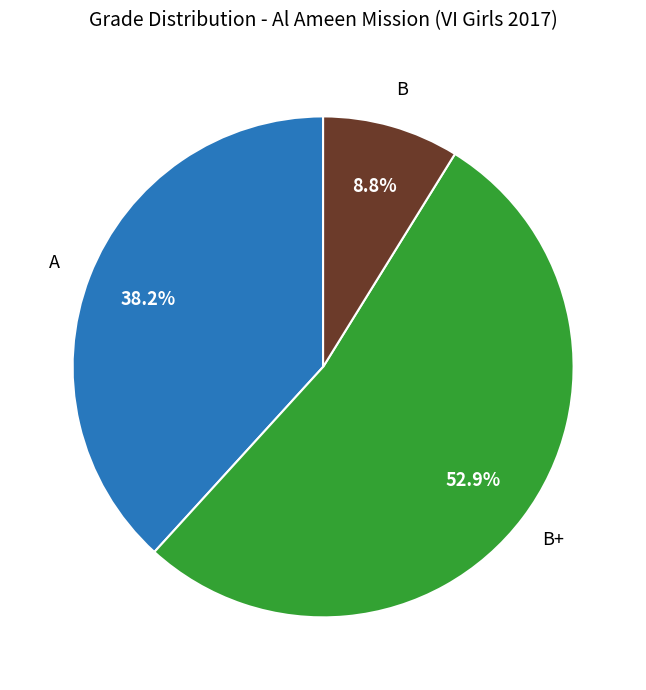

How many segments does this pie chart have?

3